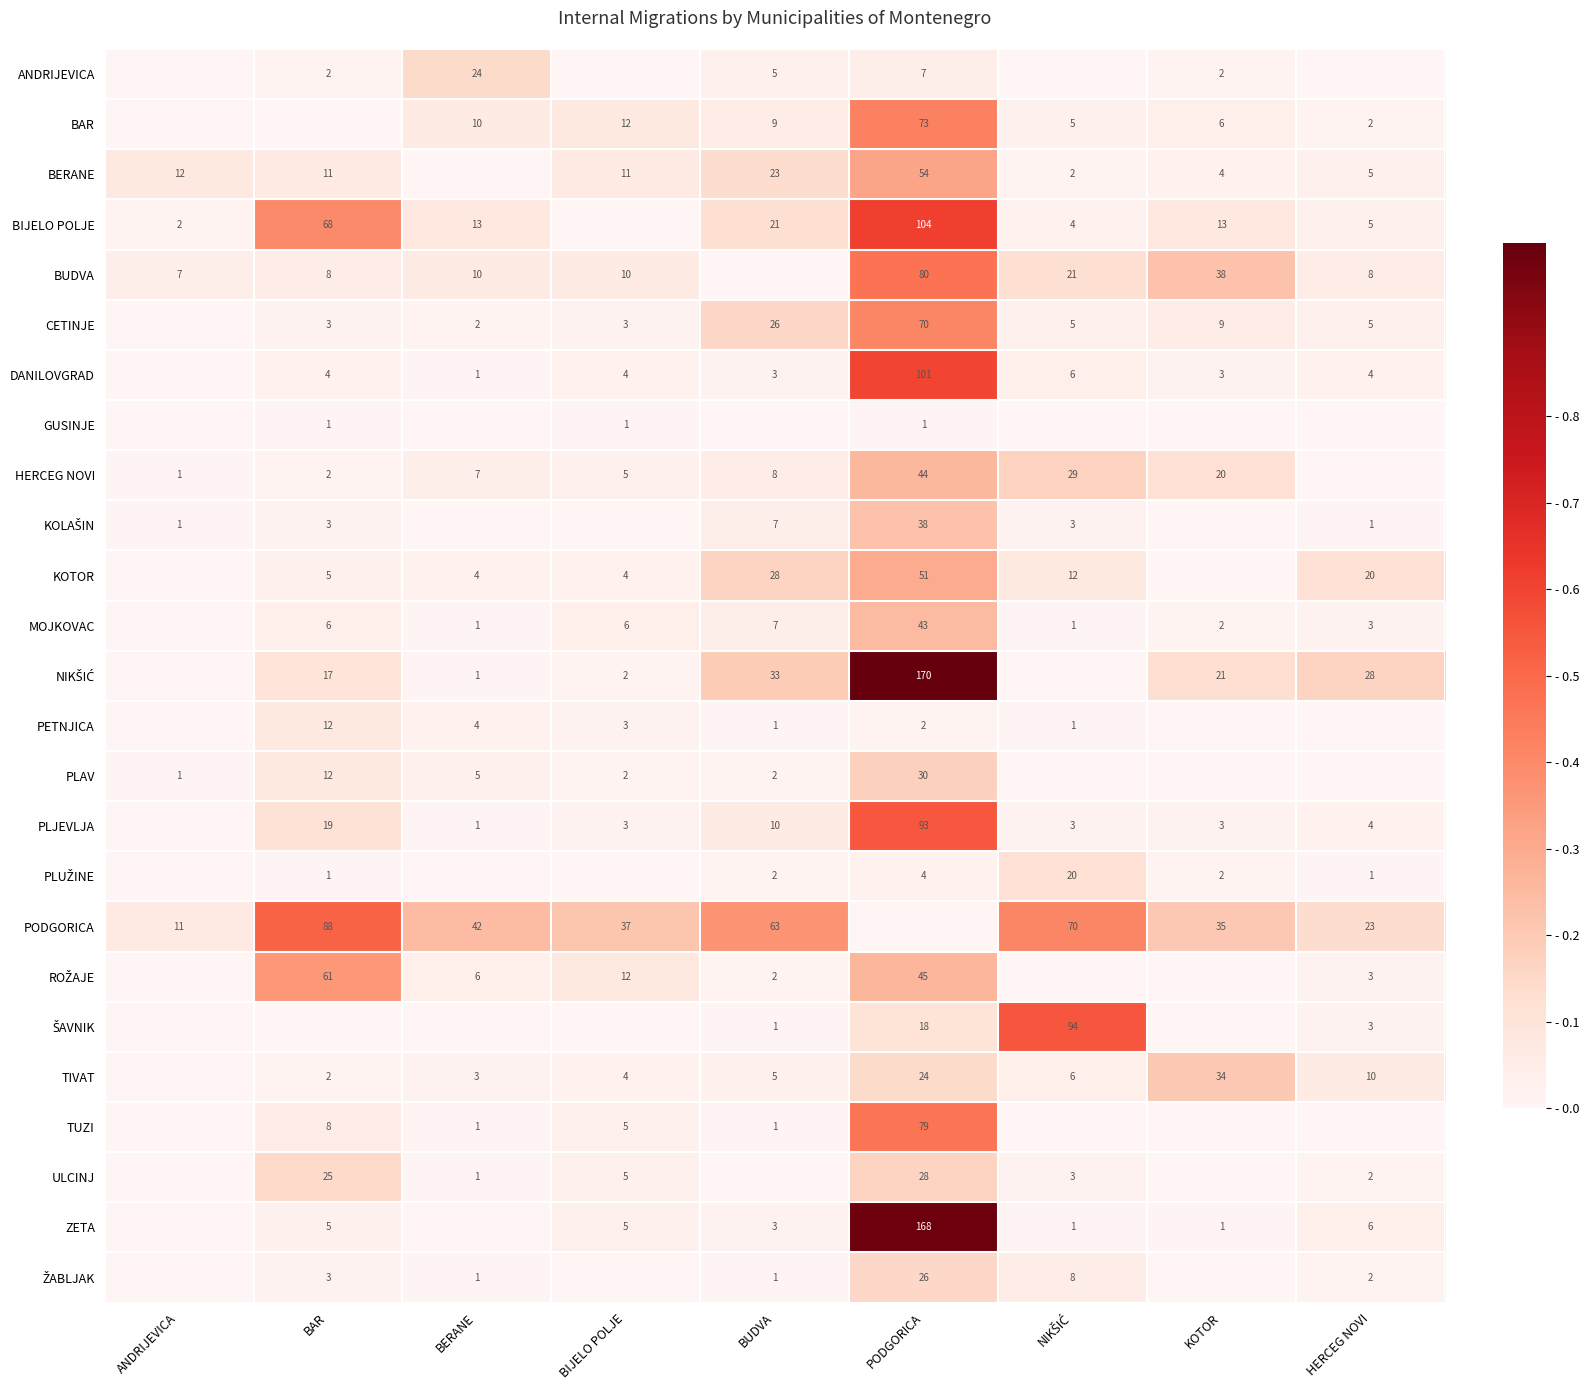

The value of TUZI at BUDVA is 1. True or false?

True